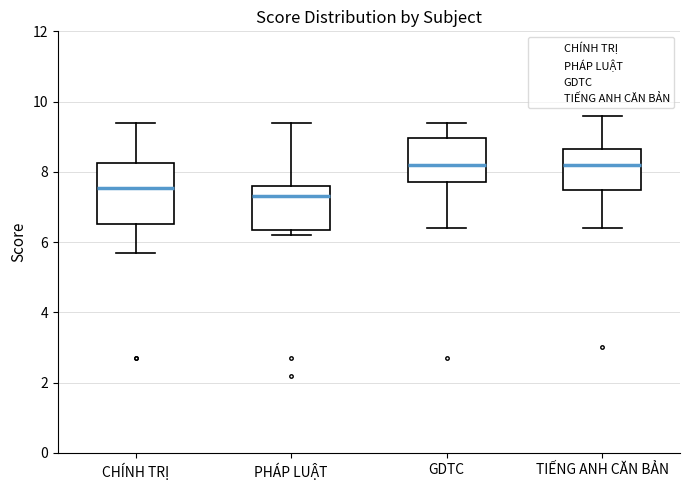

Where is the lower edge of the box for GDTC on the y-axis? The values are not printed on the chart, so give them approximately, as read against the axis.

7.8